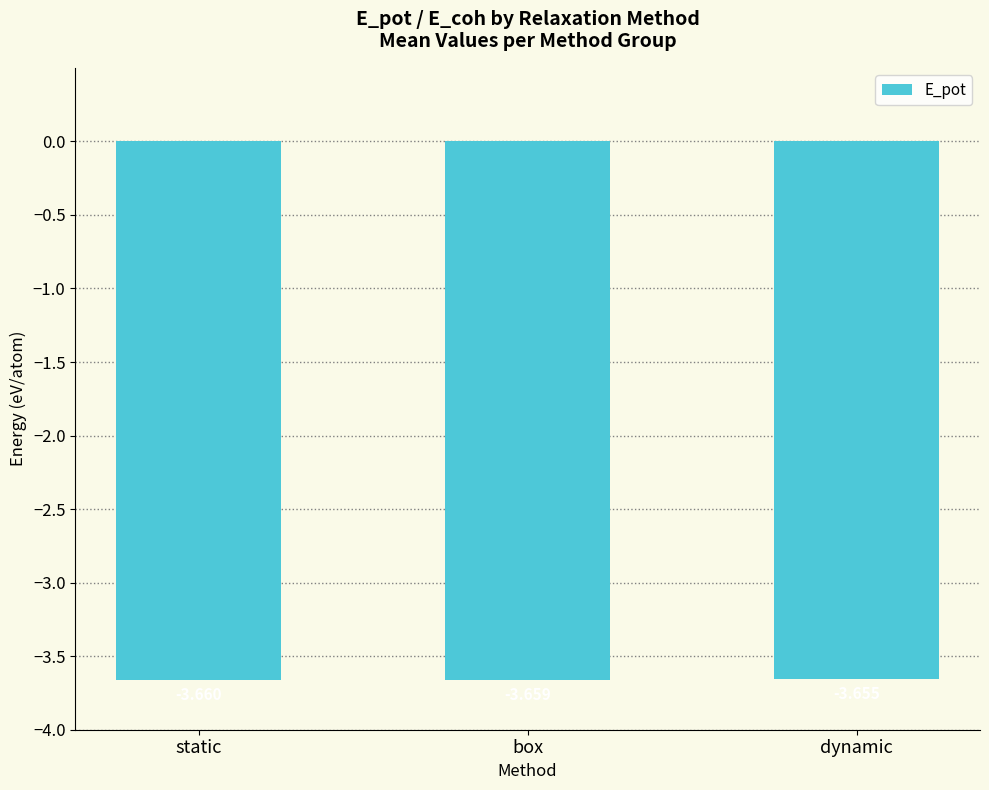

At which label is the value closest to -3?

dynamic